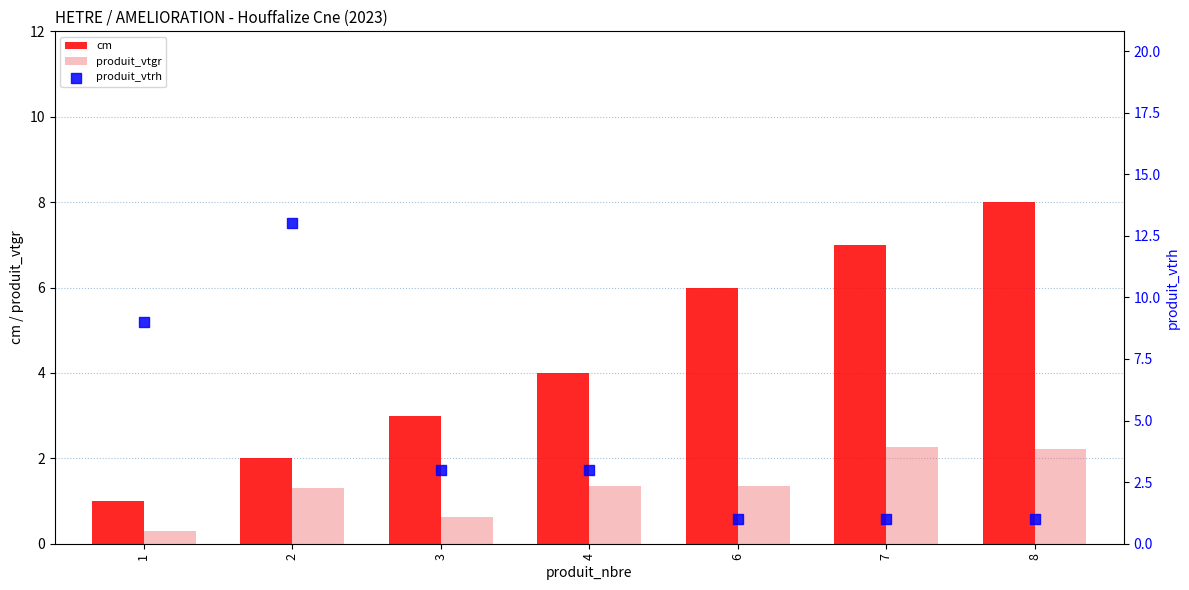

Which series has the largest Y range (max minus min)?

produit_vtrh